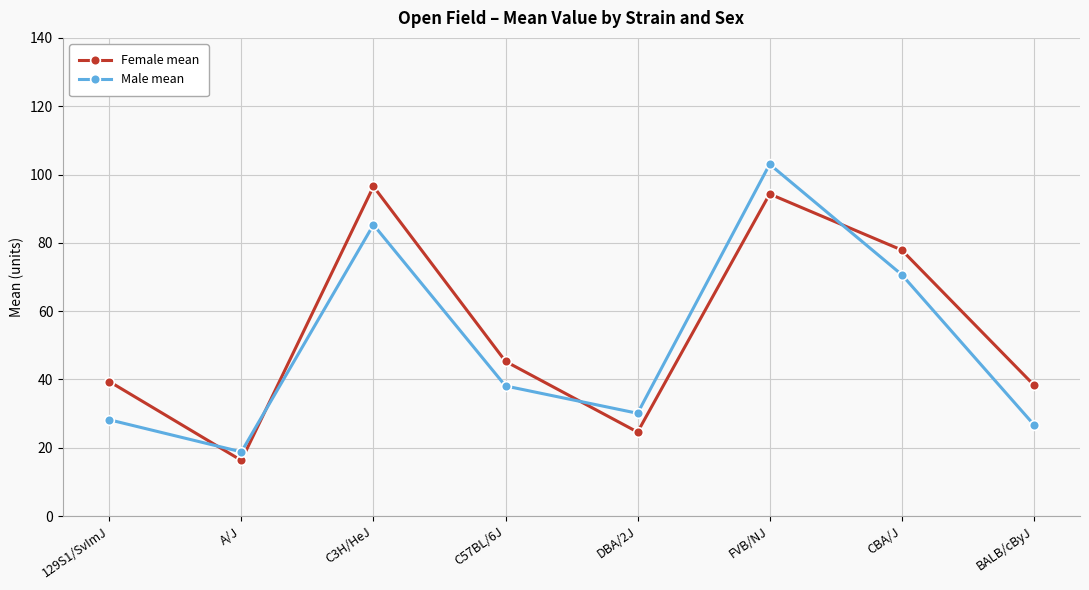

Is it true that Female mean equals 96.5 at C3H/HeJ?

True